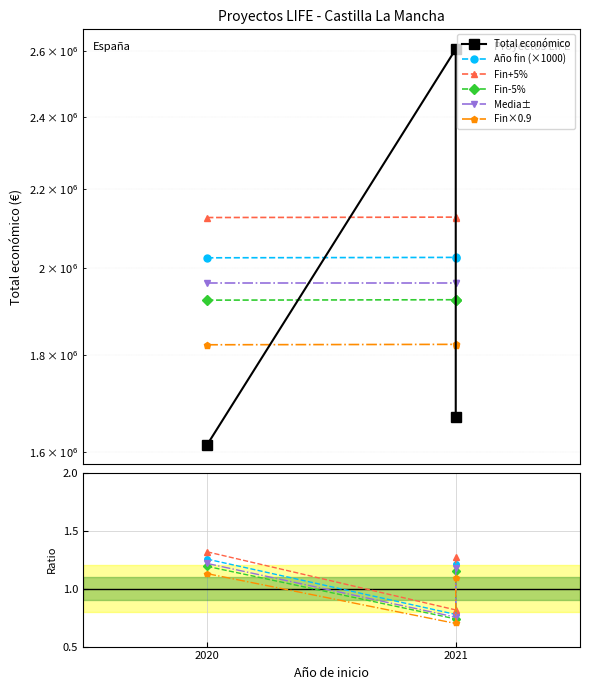

Reading left to right, transcribe all the data shown in this chart.

Total económico: 1614051.0	2606279.0	1669400.0
Año fin (×1000): 1.3	0.8	1.2
Fin+5%: 1.3	0.8	1.3
Fin-5%: 1.2	0.7	1.2
Media±: 1.2	0.8	1.2
Fin×0.9: 1.1	0.7	1.1